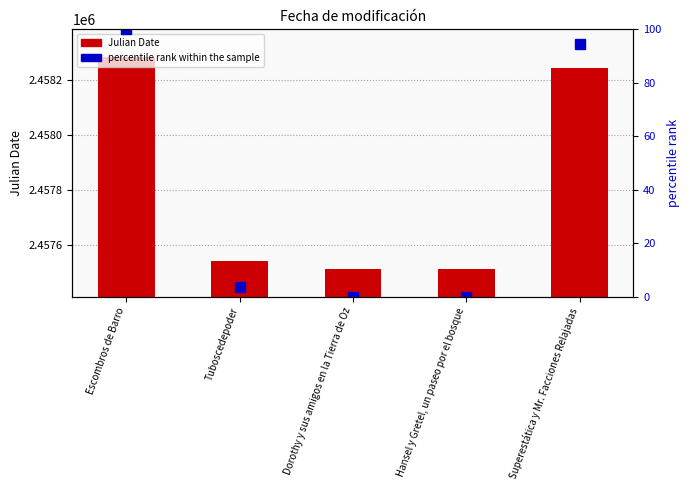

At Superestática y Mr. Facciones Relajadas, list the series in order from smallest to largest.

percentile rank within the sample, Julian Date